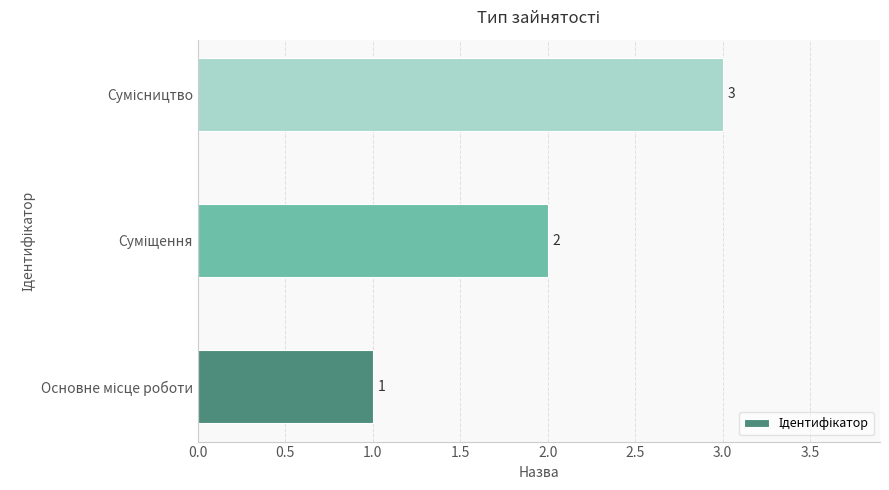

Does the chart contain any negative values?

No